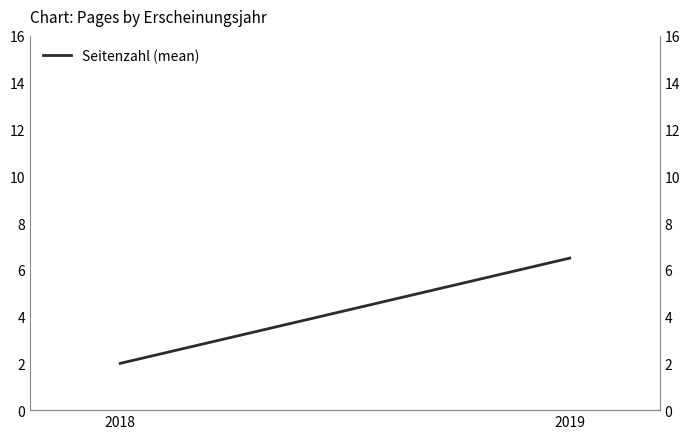

The chart shows a value of 0.5 at 2018. True or false?

False